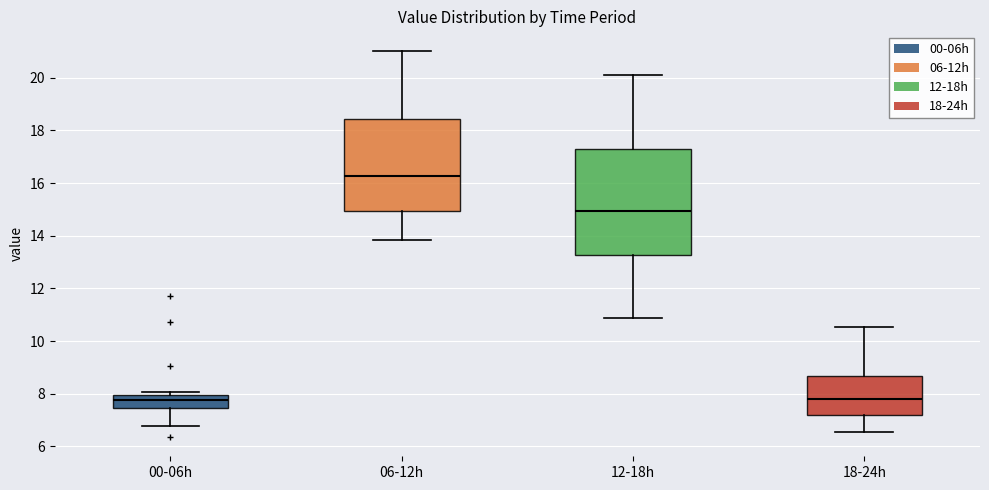

Reading left to right, transcribe this box plot: for each box, give where its median line is, the range the box spans, and where its two whiskers end, as read against the y-axis. The values are not printed on the chart, so give them approximately, as read against the axis.

00-06h: median 7.8, box 7.4 to 8.0, whiskers 6.8 to 8.0 (just above the box's upper edge)
06-12h: median 16.2, box 15.0 to 18.4, whiskers 13.8 to 21.0
12-18h: median 15.0, box 13.2 to 17.4, whiskers 10.8 to 20.2
18-24h: median 7.8, box 7.2 to 8.6, whiskers 6.6 to 10.6